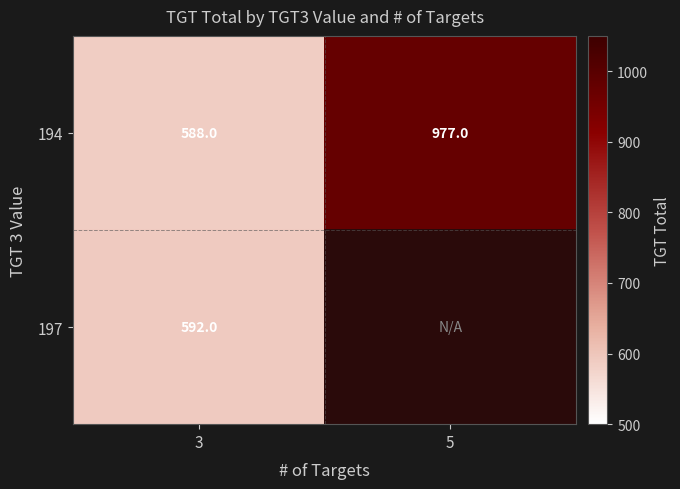

How many categories are shown in the chart?

2